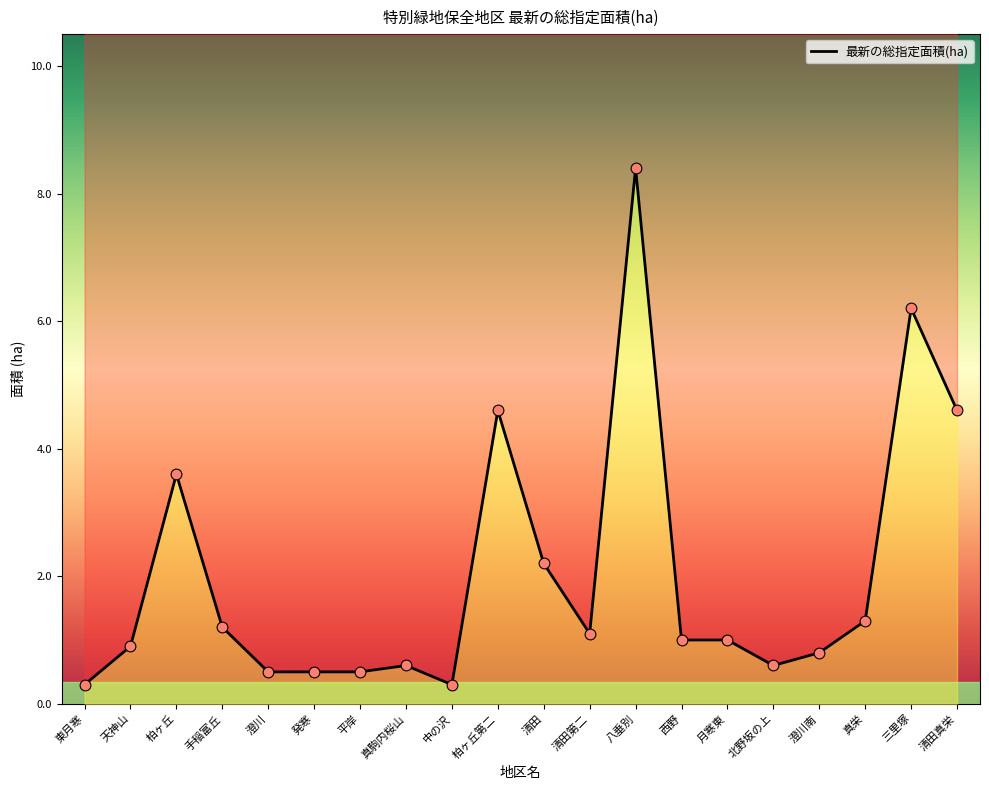

Which has a higher value, 発寒 or 清田?

清田